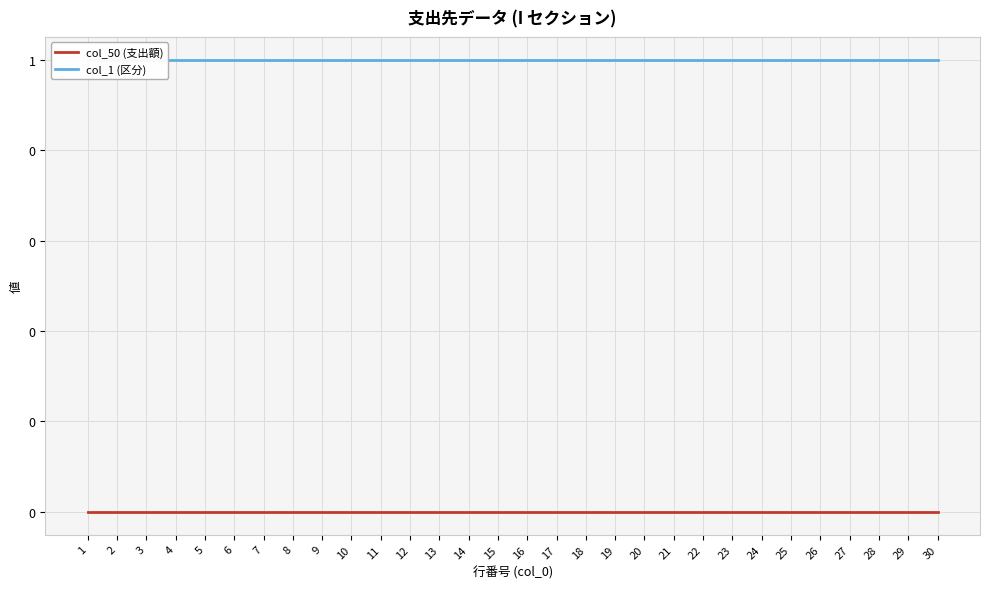

Rank the series by their average value, from lowest to highest.

col_50 (支出額), col_1 (区分)